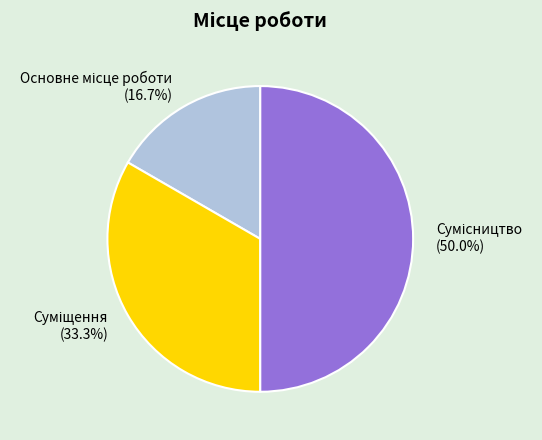

To the nearest percent, what portion does Основне місце роботи represent?

17%